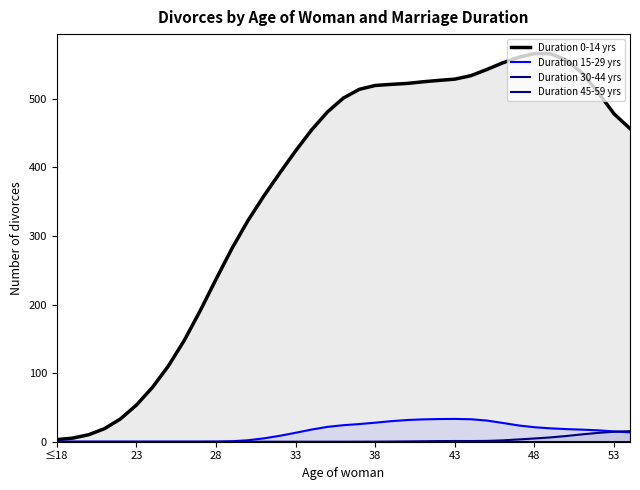

What is the sum of all Duration 0-14 yrs values?

13617.0